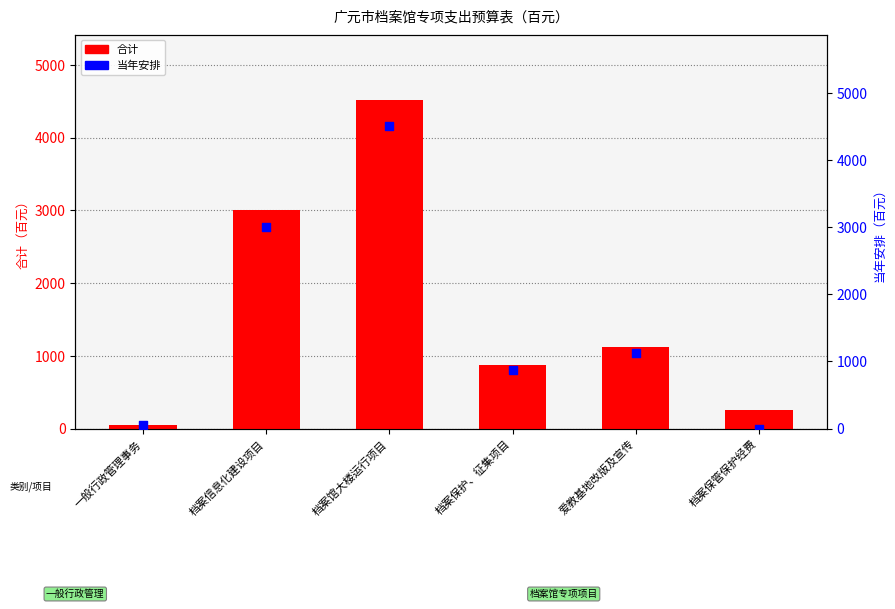

Which series has the largest Y range (max minus min)?

当年安排